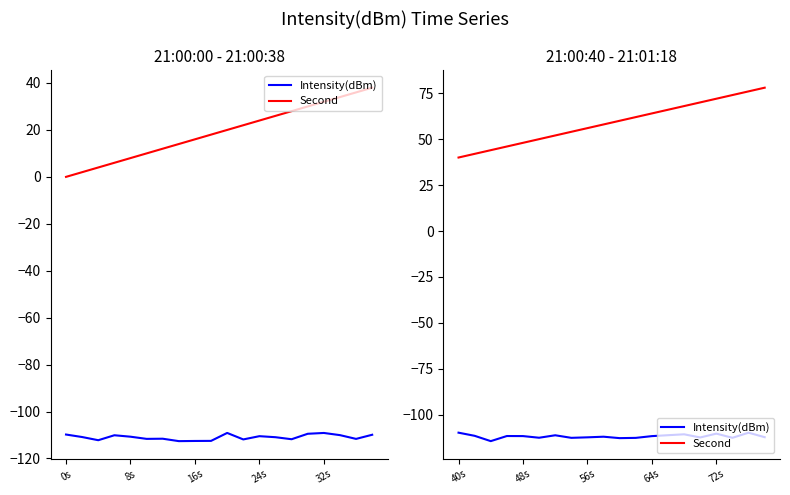

True or false: Intensity(dBm) has a value of -112.5 at 7.

True